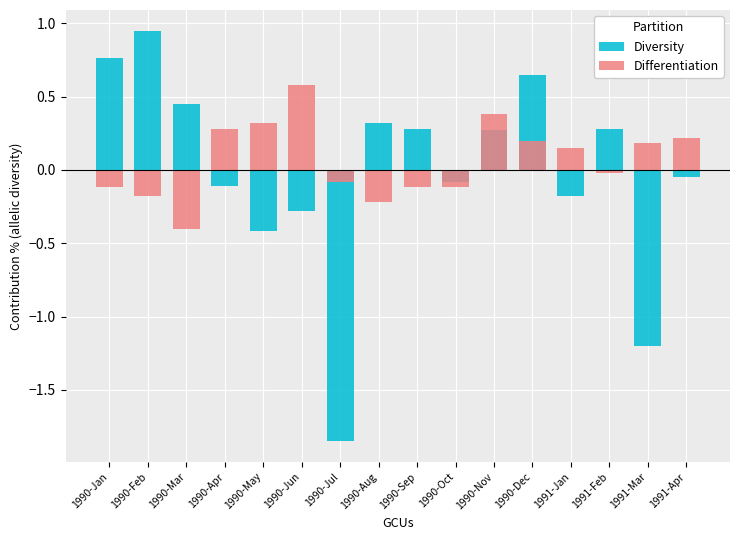

What is the difference between the maximum and minimum values in the Differentiation series?

1.0